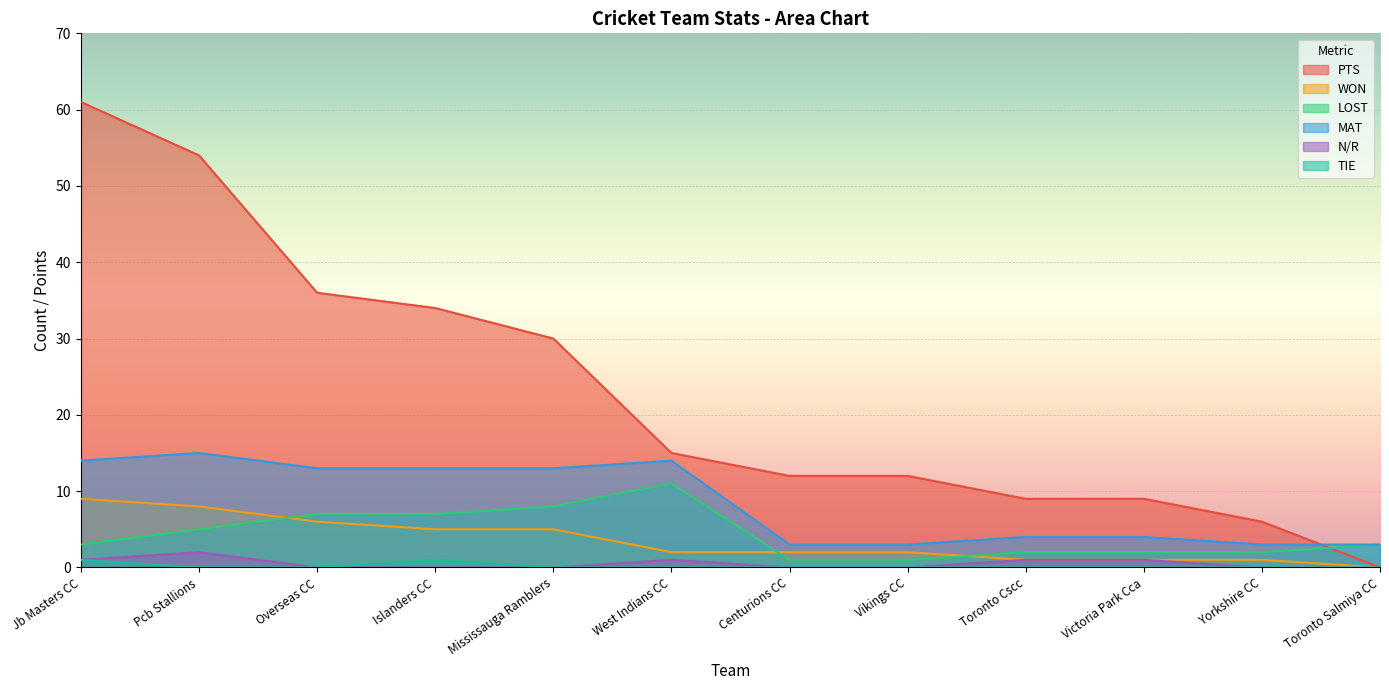

At which category is the sum across all series the highest?

Jb Masters CC